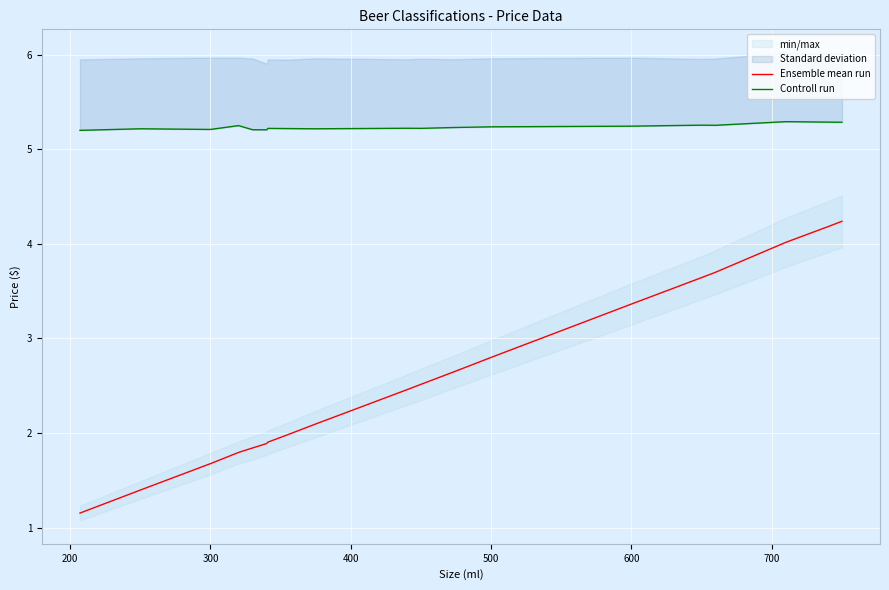

What is the minimum value for Ensemble mean run?

1.2